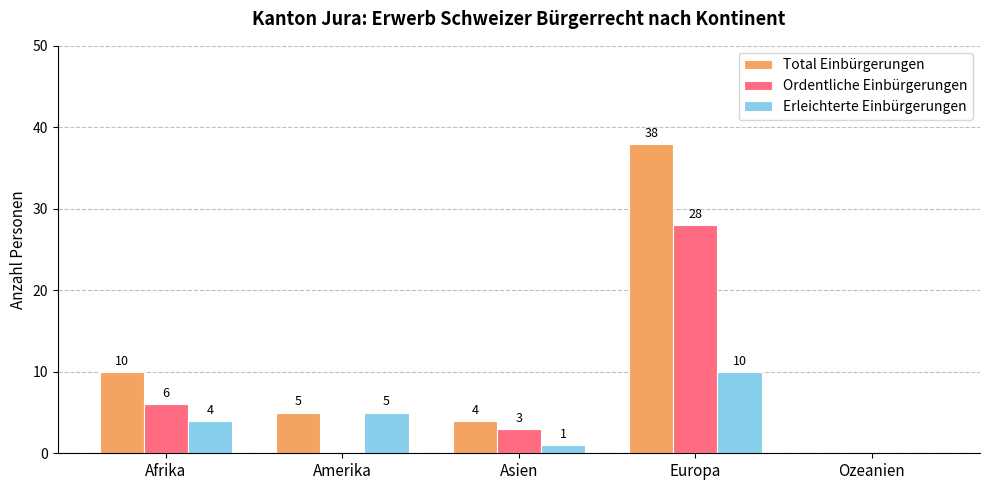

Where does the Ordentliche Einbürgerungen series first go above 3?

Afrika